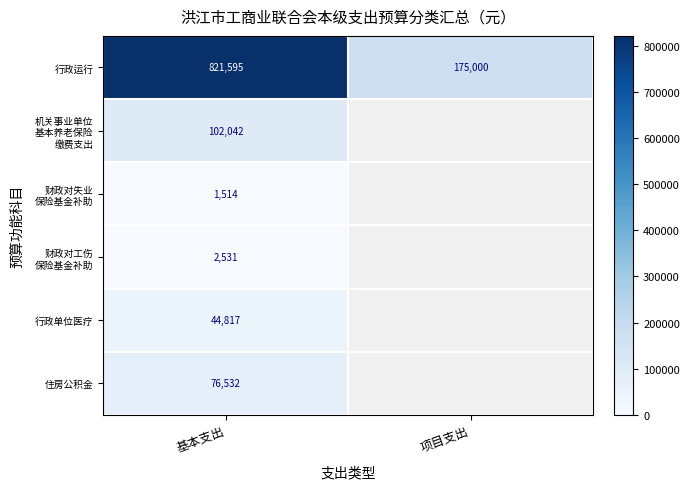

At which label does 行政运行 reach its minimum?

项目支出